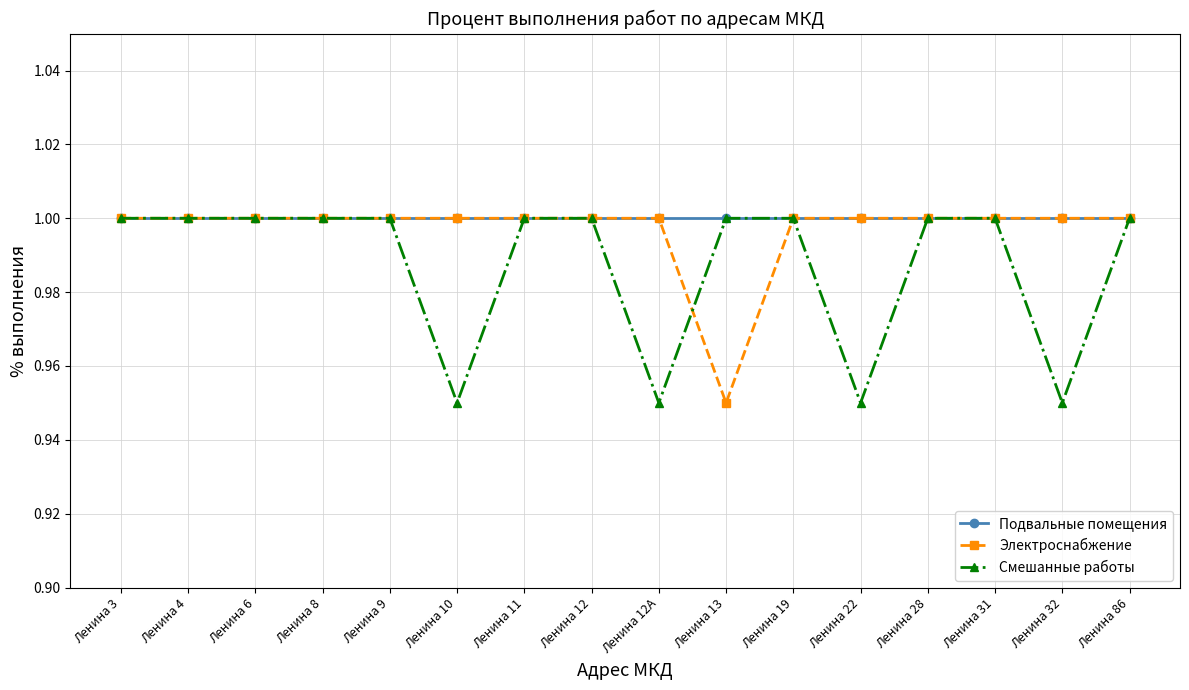

True or false: Электроснабжение has a value of 1.0 at Ленина 3.

True